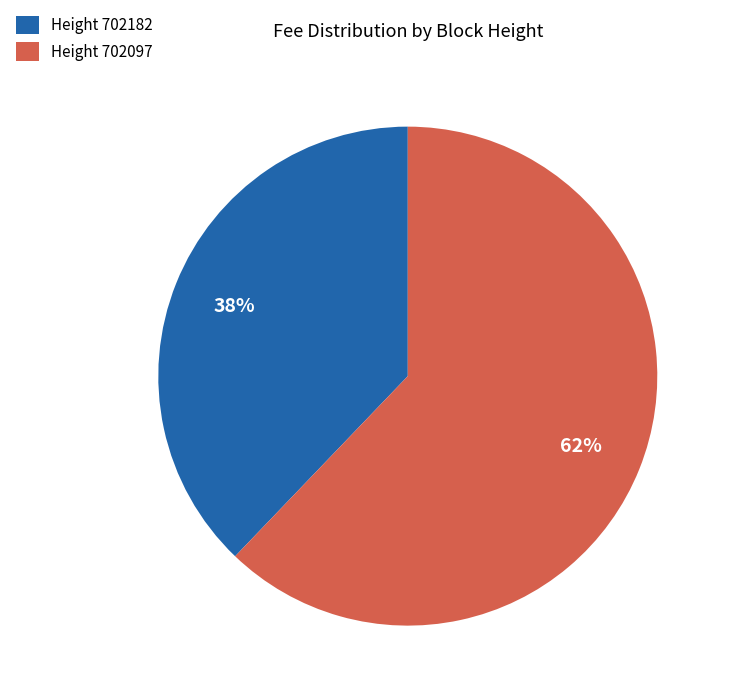

Is it true that Height 702097 is 71% of the pie?

False